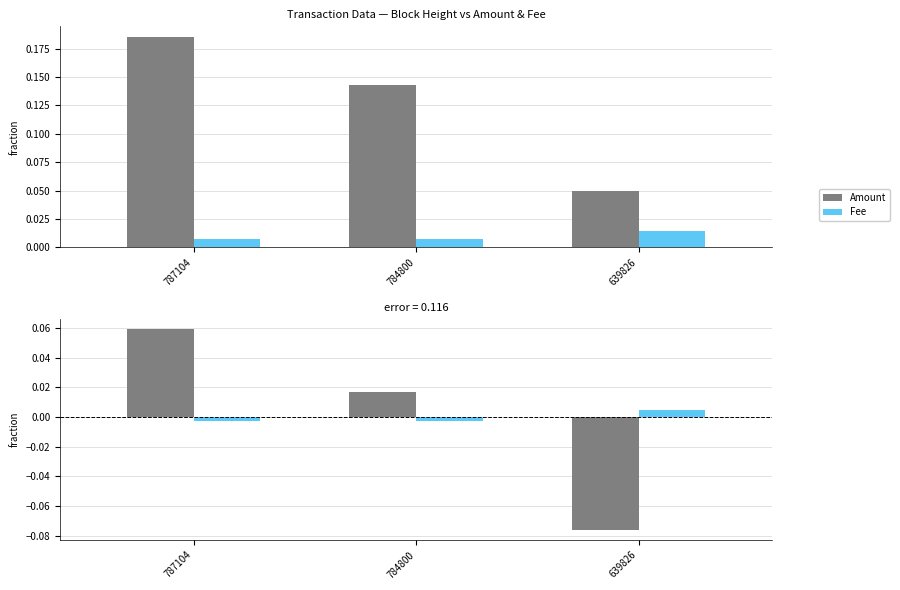

What are all the series names shown in the legend?

Amount, Fee